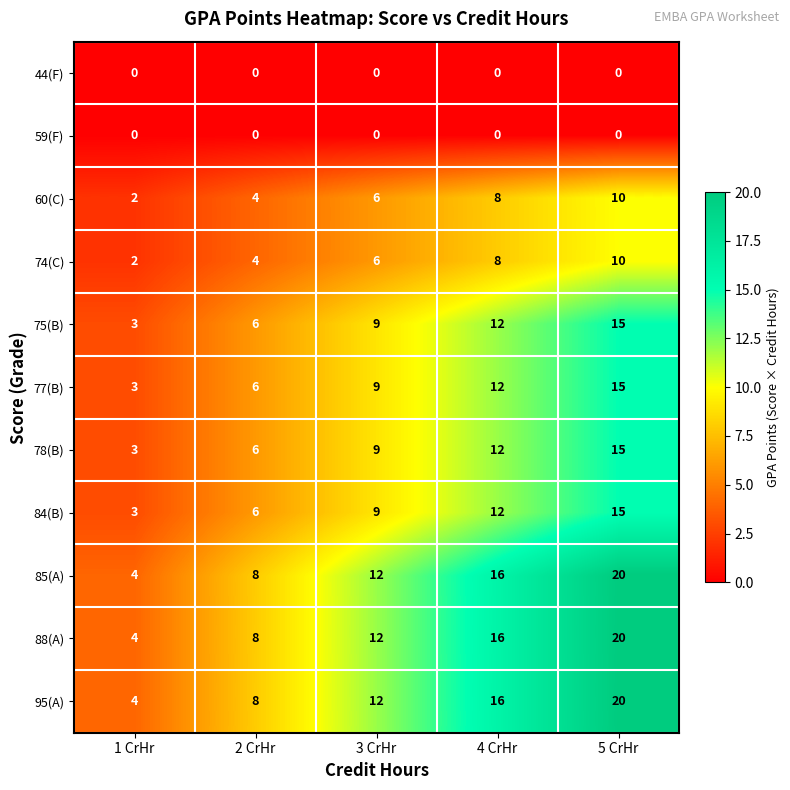

What is the average value of the 74(C) series?

6